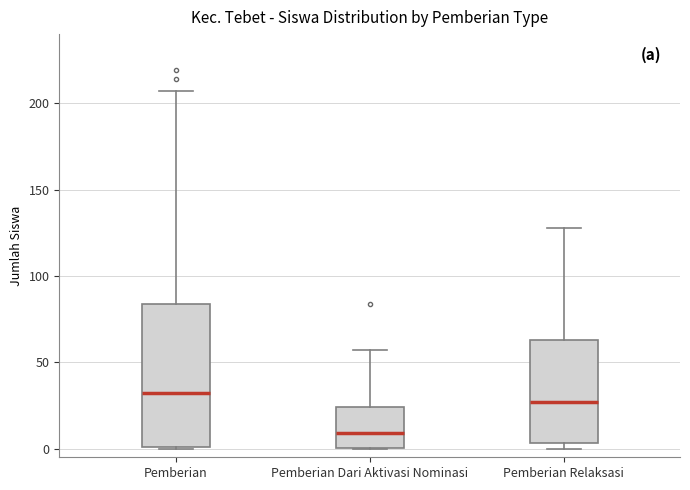

Reading left to right, transcribe this box plot: for each box, give where its median line is, the range the box spans, and where its two whiskers end, as read against the y-axis. The values are not printed on the chart, so give them approximately, as read against the axis.

Pemberian: median 30, box 0 to 85, whiskers 0 to 205
Pemberian Dari Aktivasi Nominasi: median 10, box 0 to 25, whiskers 0 to 55
Pemberian Relaksasi: median 25, box 5 to 65, whiskers 0 to 130